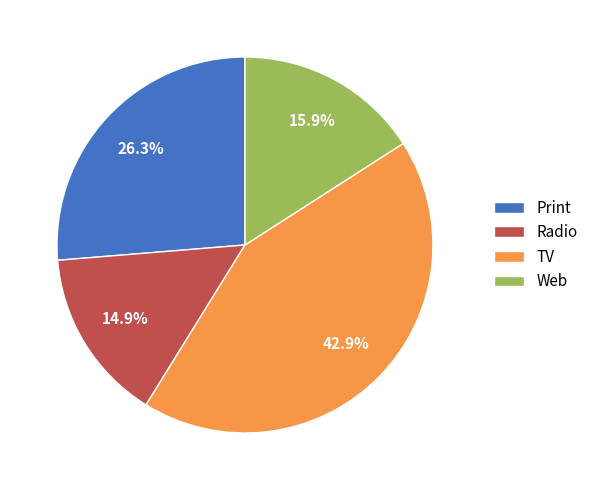

To the nearest percent, what percentage of the pie is Print?

26%